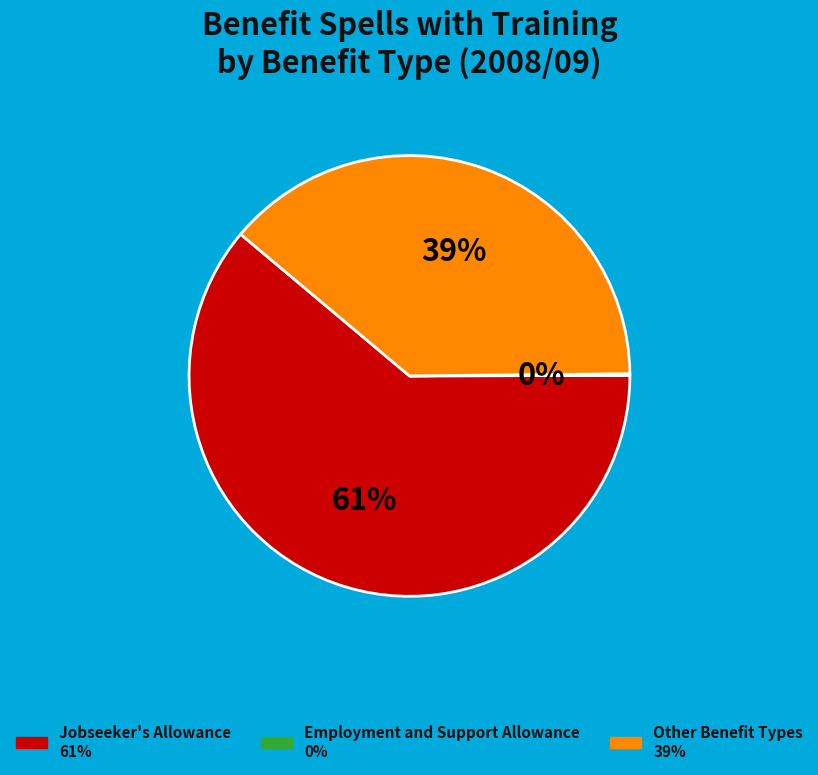

To the nearest percent, what is the difference between the largest and smallest slice percentages?

61%